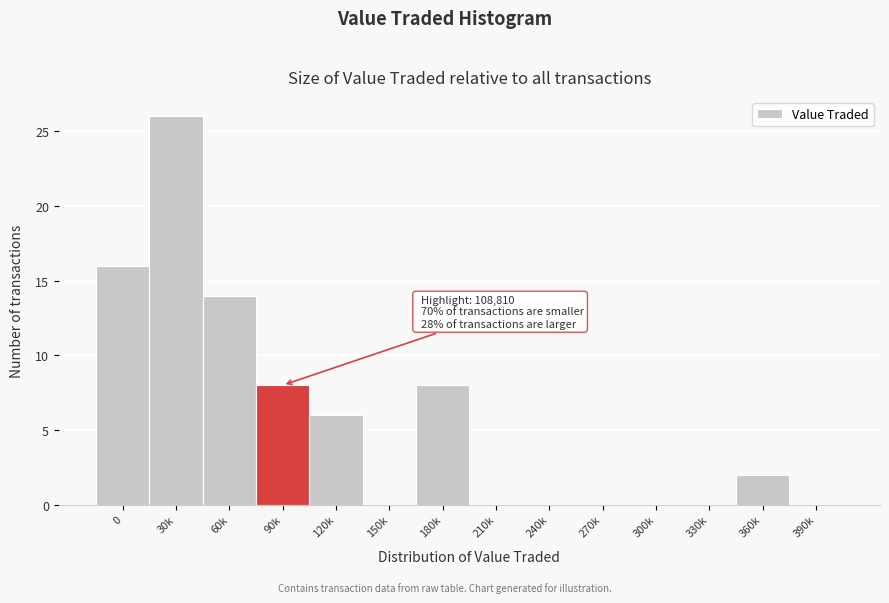

Reading right to left, list all the values displayed in this chart.

390k=0	360k=2	330k=0	300k=0	270k=0	240k=0	210k=0	180k=8	150k=0	120k=6	90k=8	60k=14	30k=26	0=16